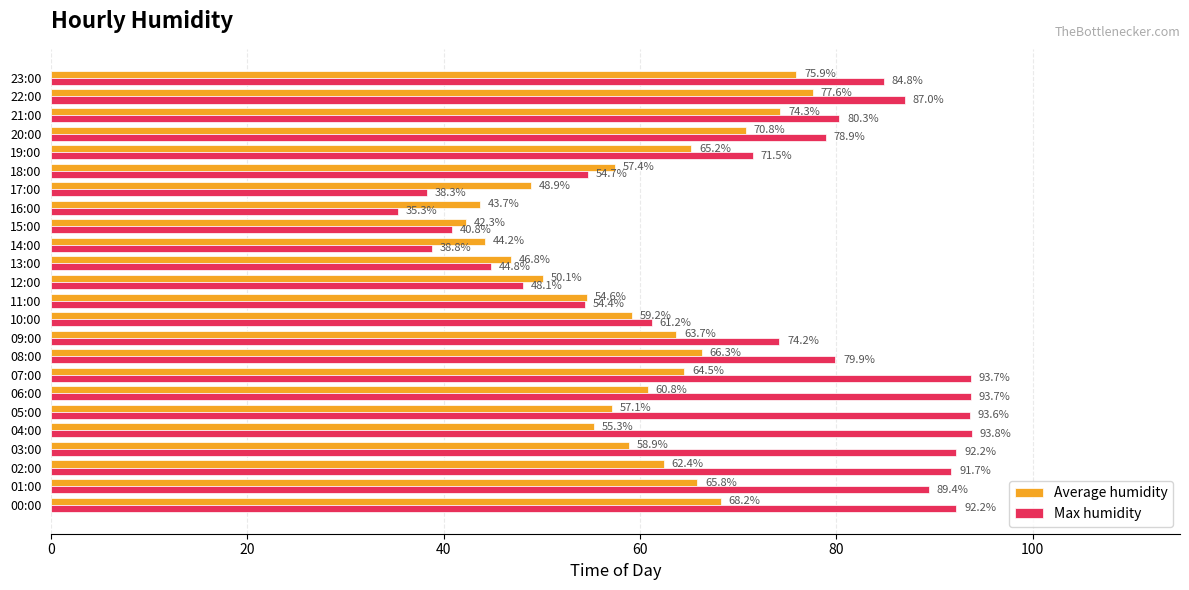

At which category does the chart reach its minimum across all series?

16:00